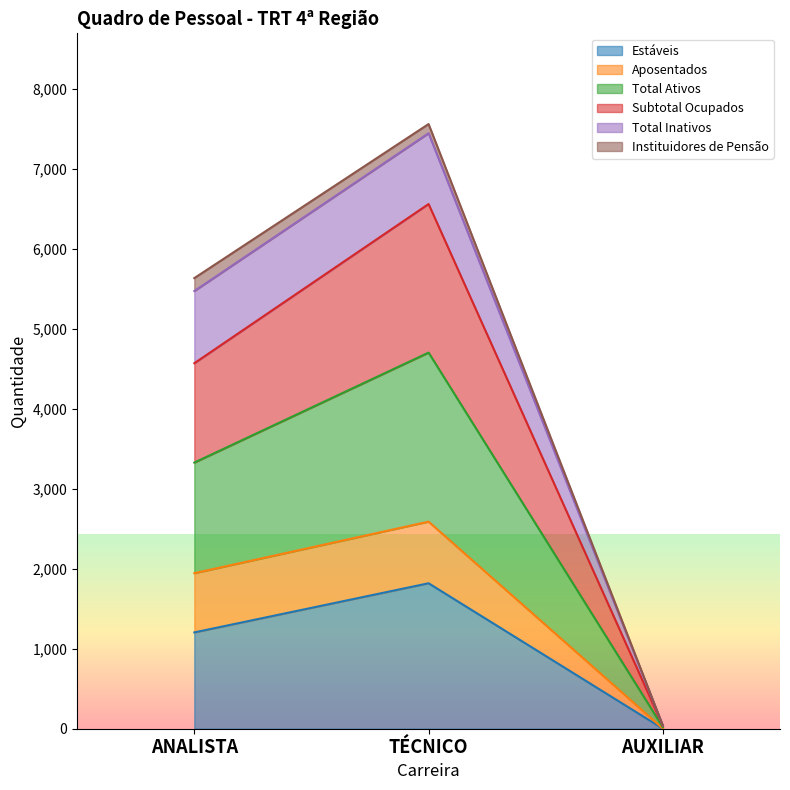

What is the highest value of the Estáveis series?

1819